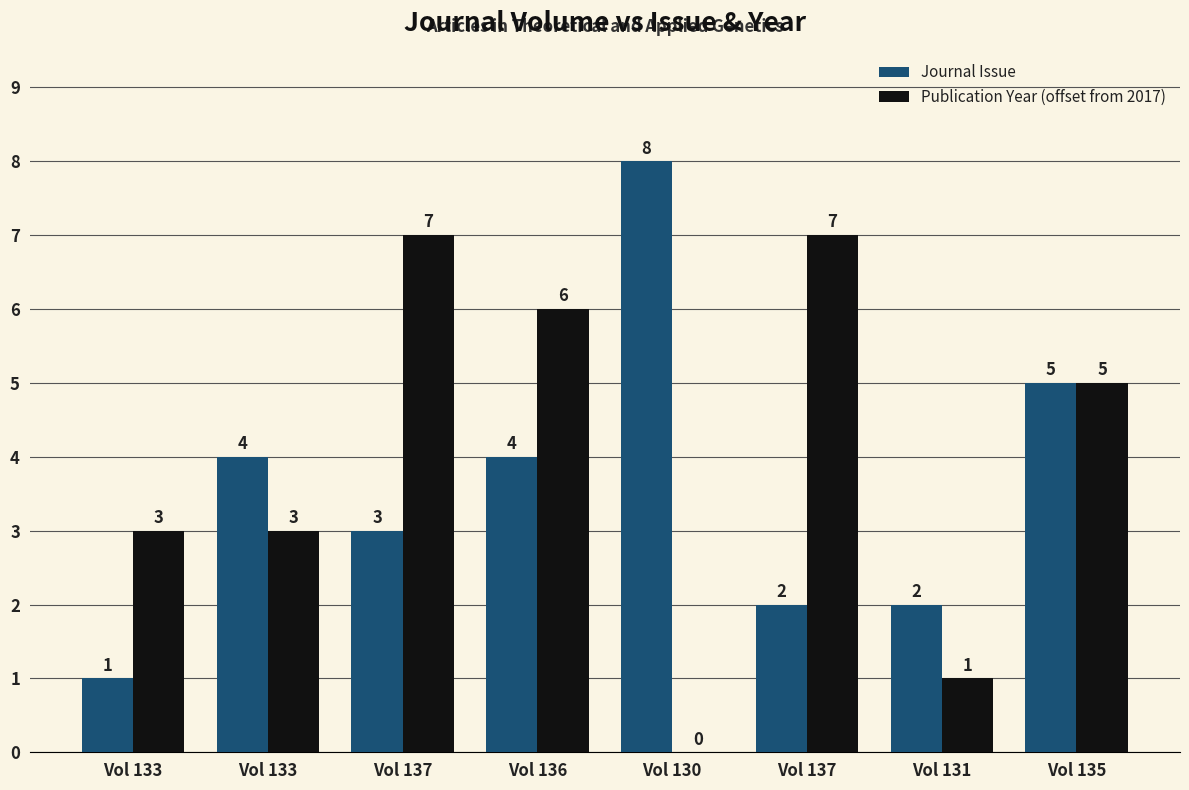

How many data points does each series have?

8